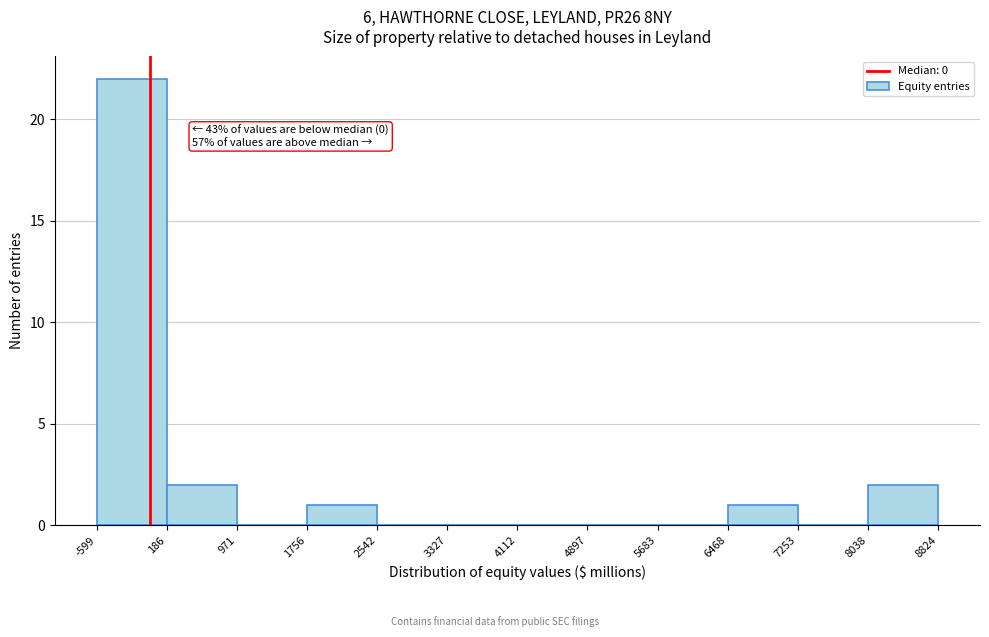

Which range on the x-axis has the tallest bar?

-599 to 186